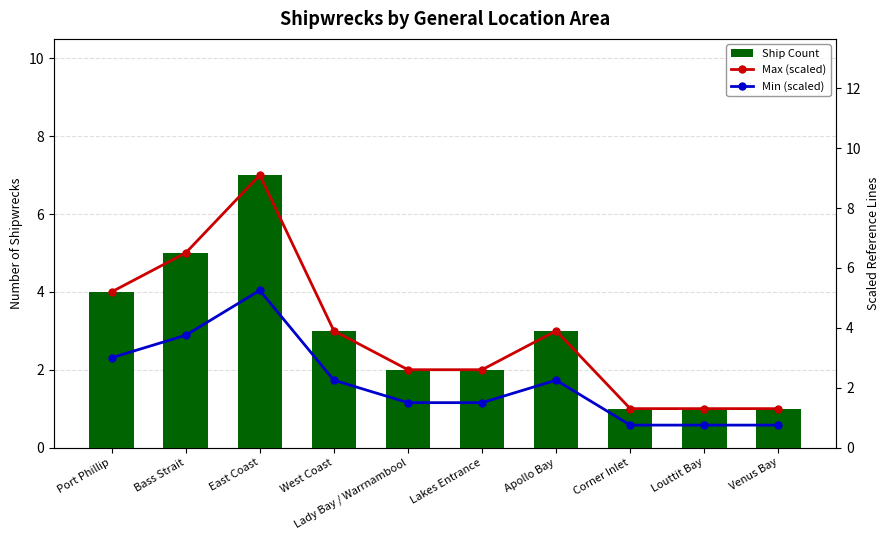

What is the difference between the maximum and minimum values in the Max (scaled) series?

7.8